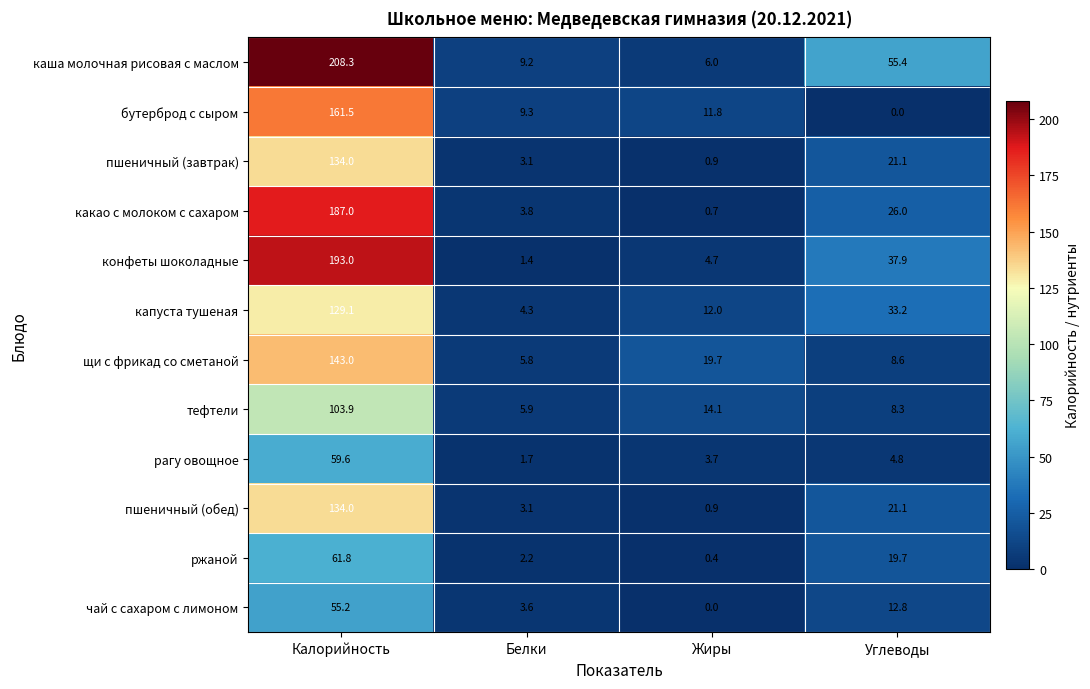

Is it true that бутерброд с сыром equals 9.3 at Белки?

True